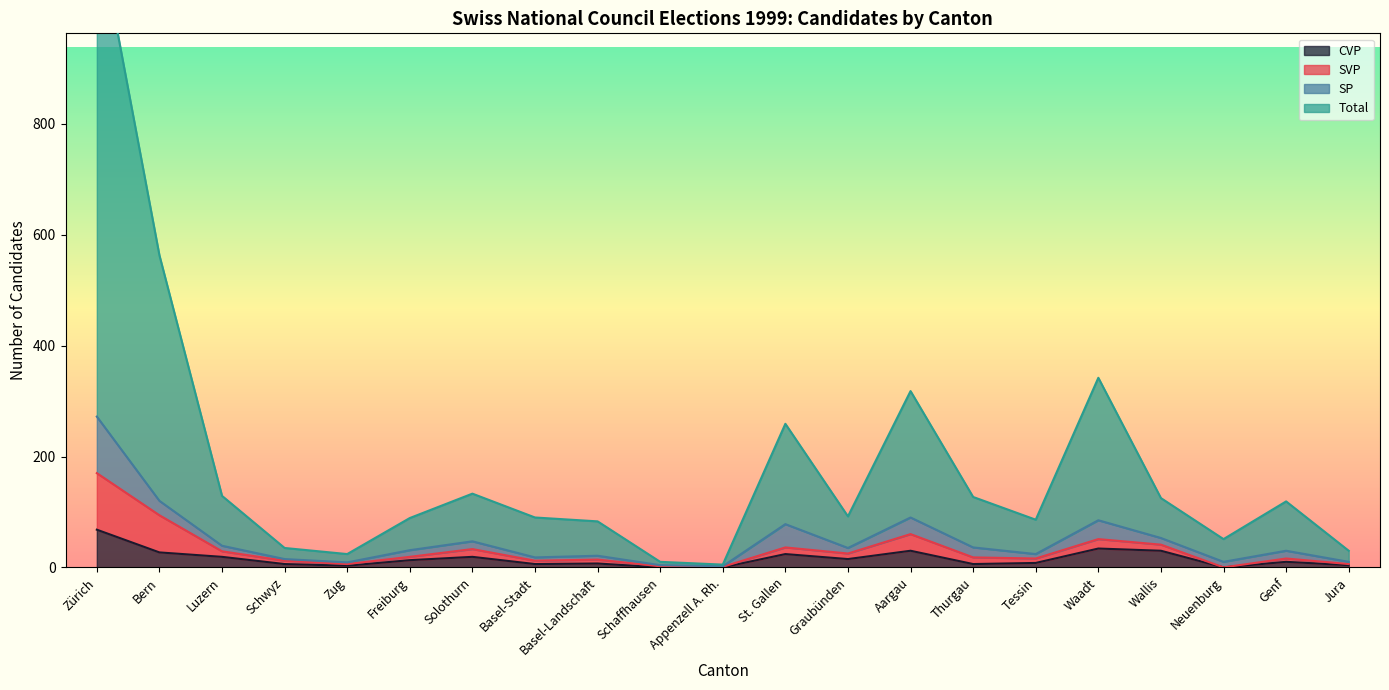

In Total, how many points are lower than both neighbors (excluding endpoints)?

5